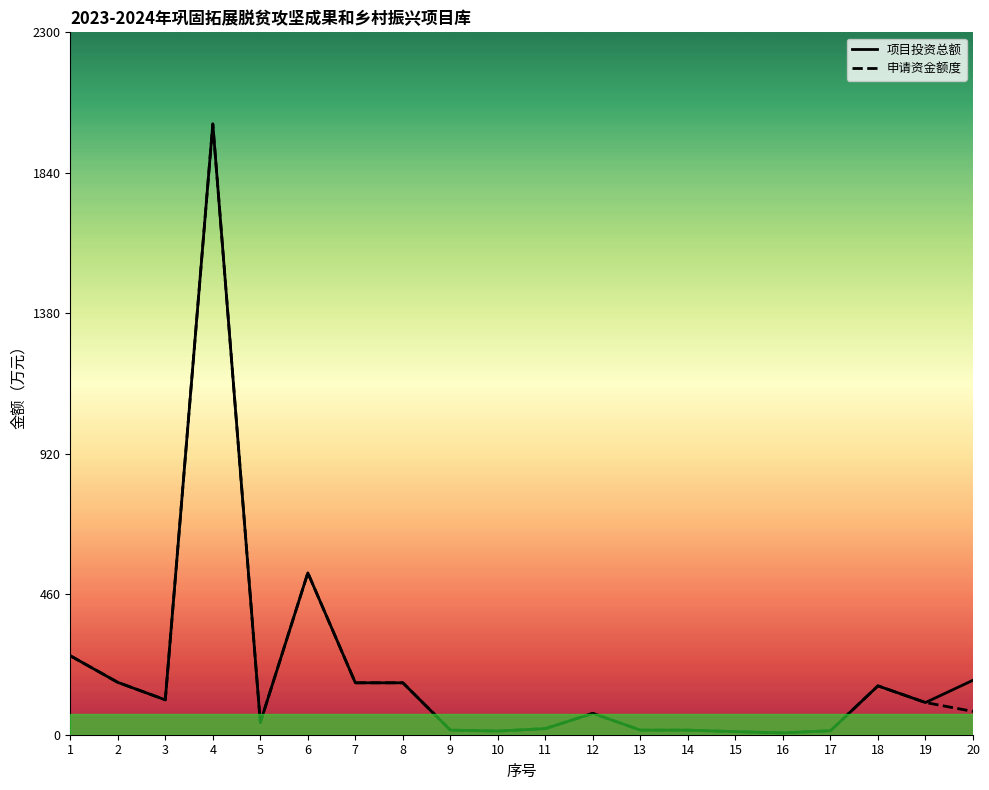

Rank the series by their maximum value, from lowest to highest.

项目投资总额, 申请资金额度